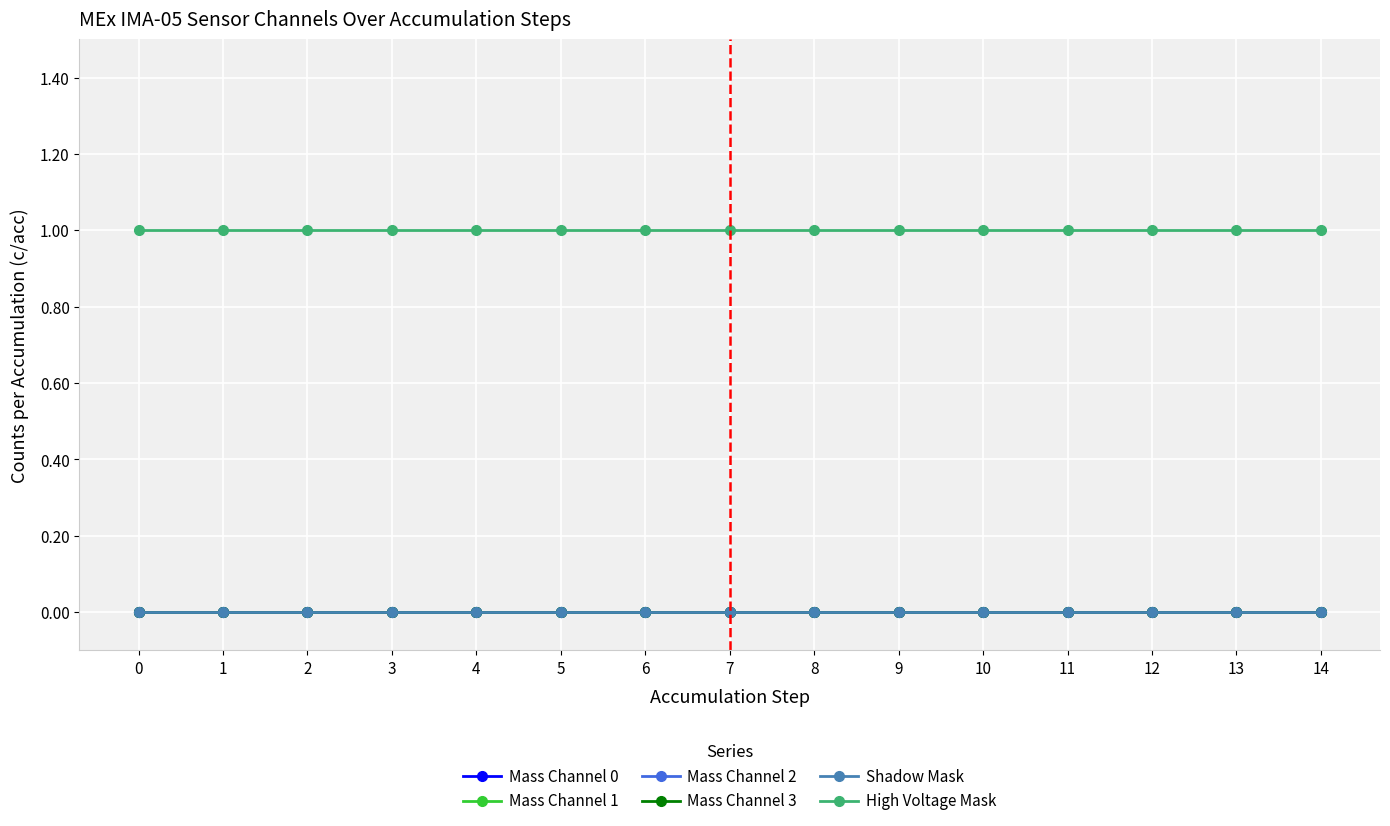

Does the chart have visible grid lines?

Yes